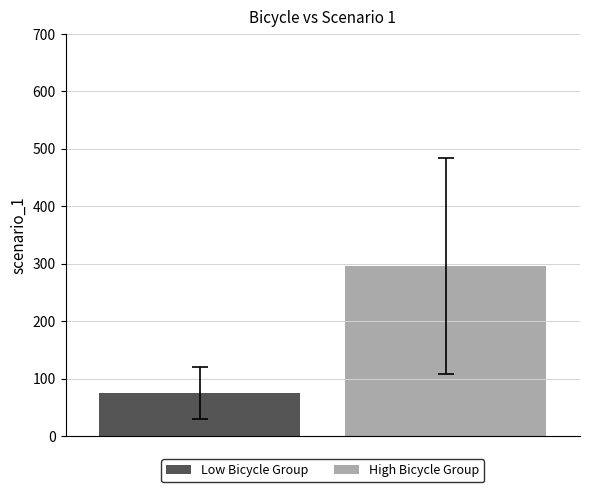

What is the maximum value shown in the chart?

295.9